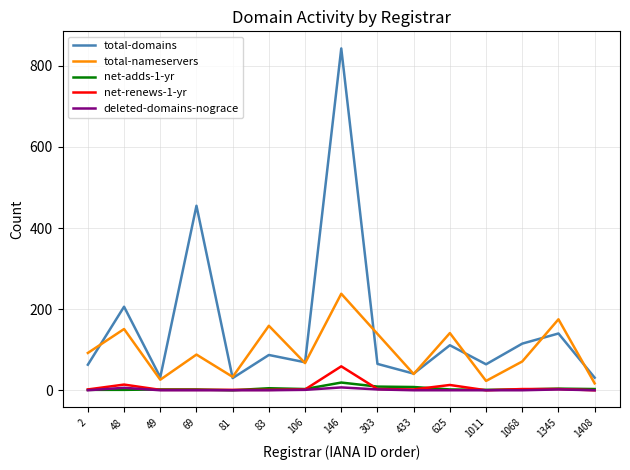

The value of total-nameservers at 83 is 159. True or false?

True